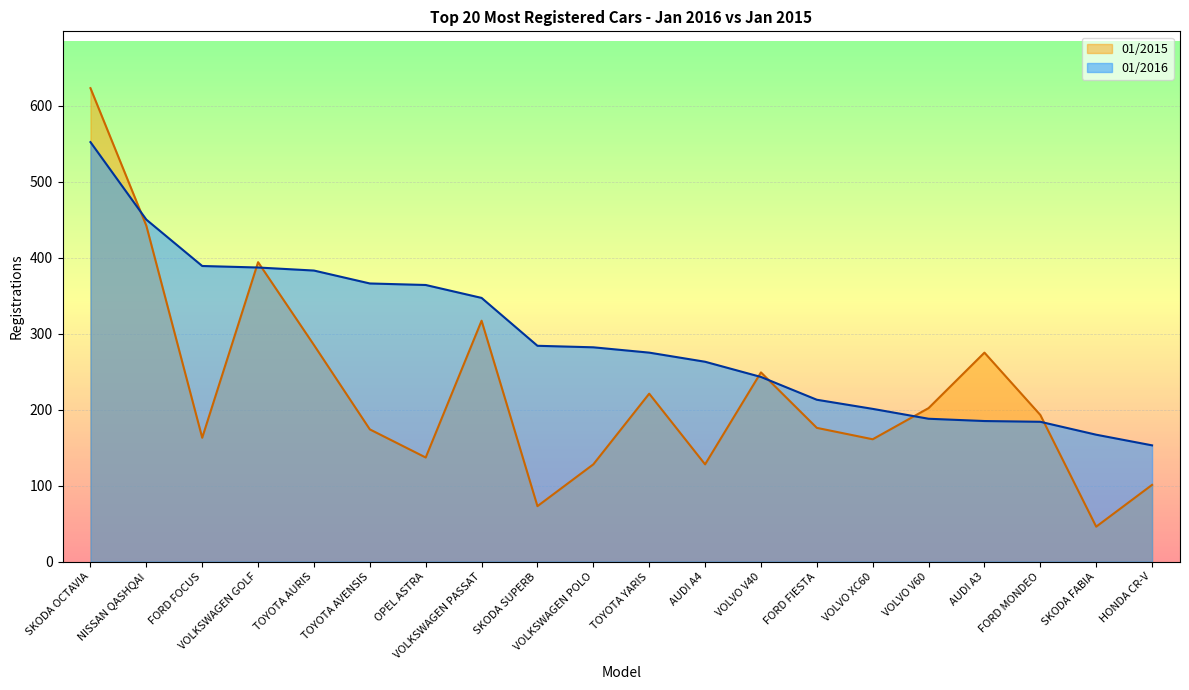

How many lines are shown in the chart?

2